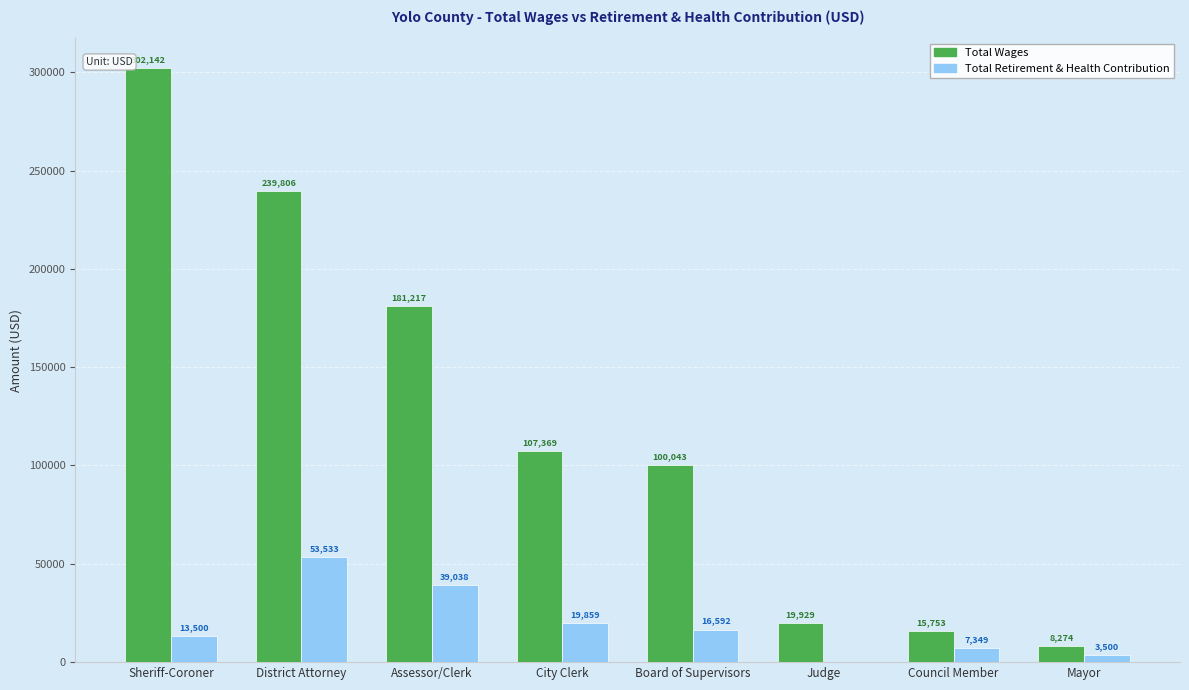

What is the total value across all series at Judge?

19929